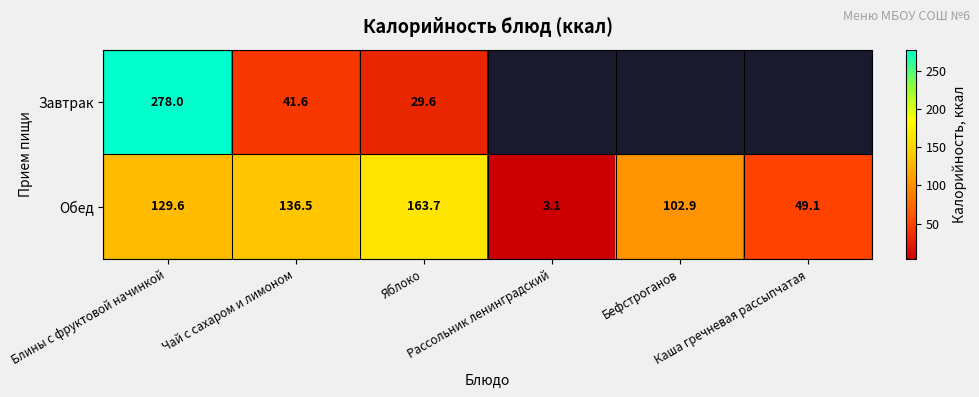

What is the lowest value of the Обед series?

3.1